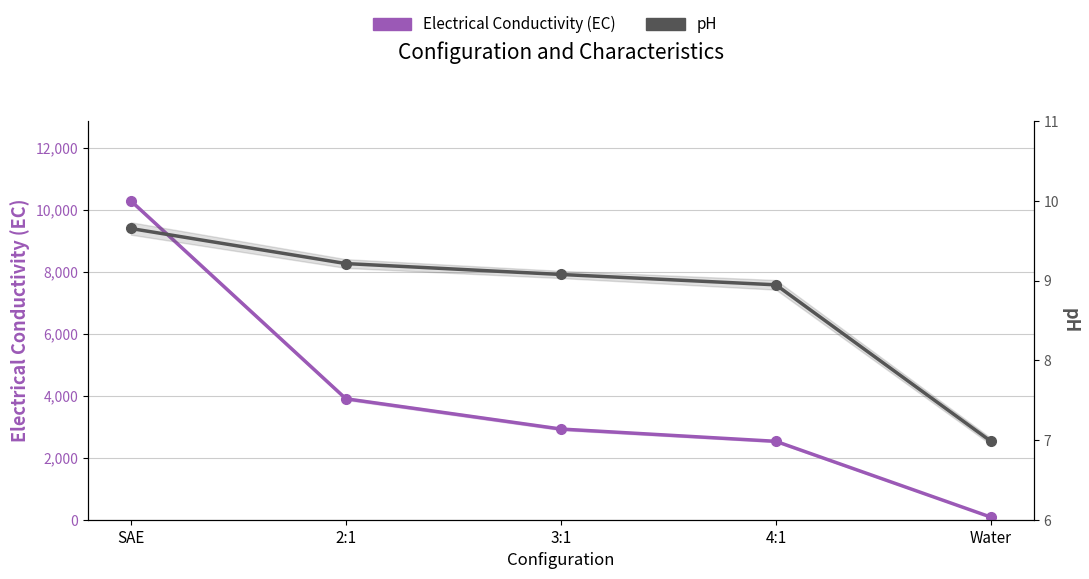

Does the chart display data point markers on the line(s)?

Yes